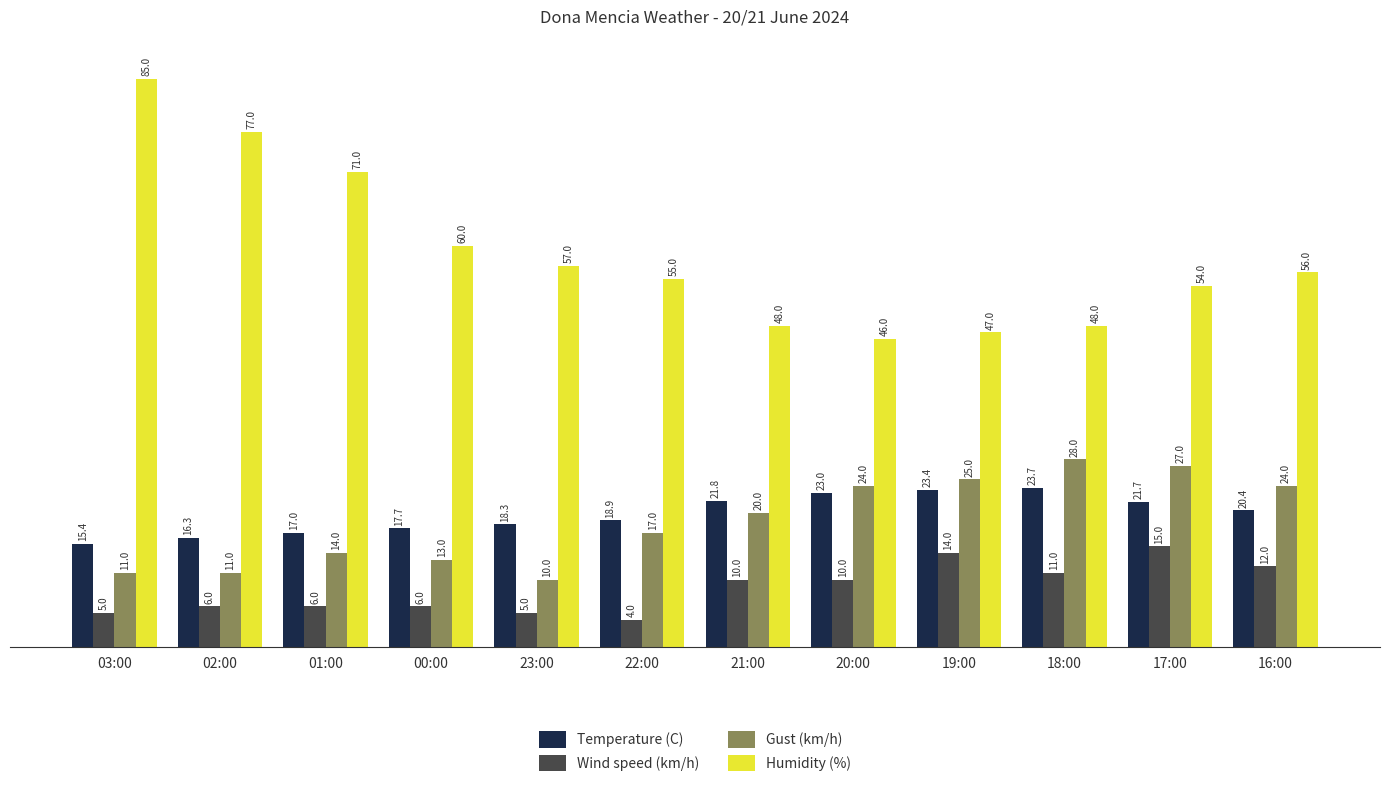

Which category has the lowest value across all series?

22:00